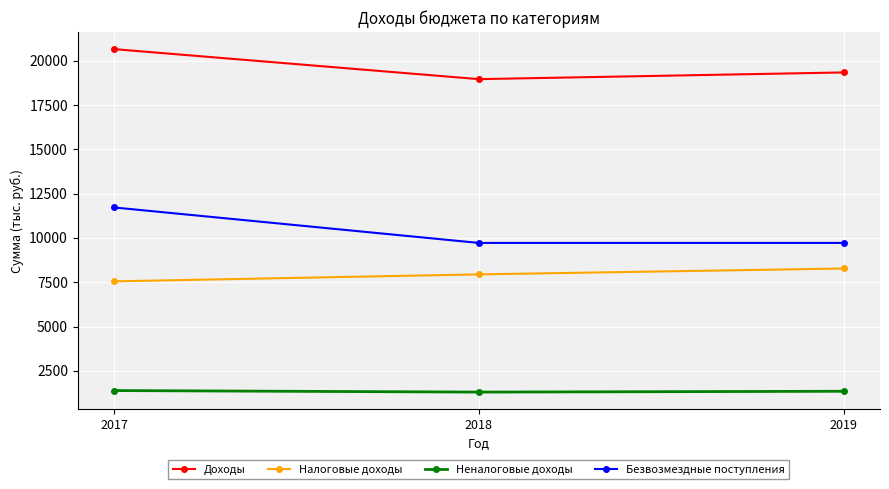

List the series in order of their peak value, highest first.

Доходы, Безвозмездные поступления, Налоговые доходы, Неналоговые доходы